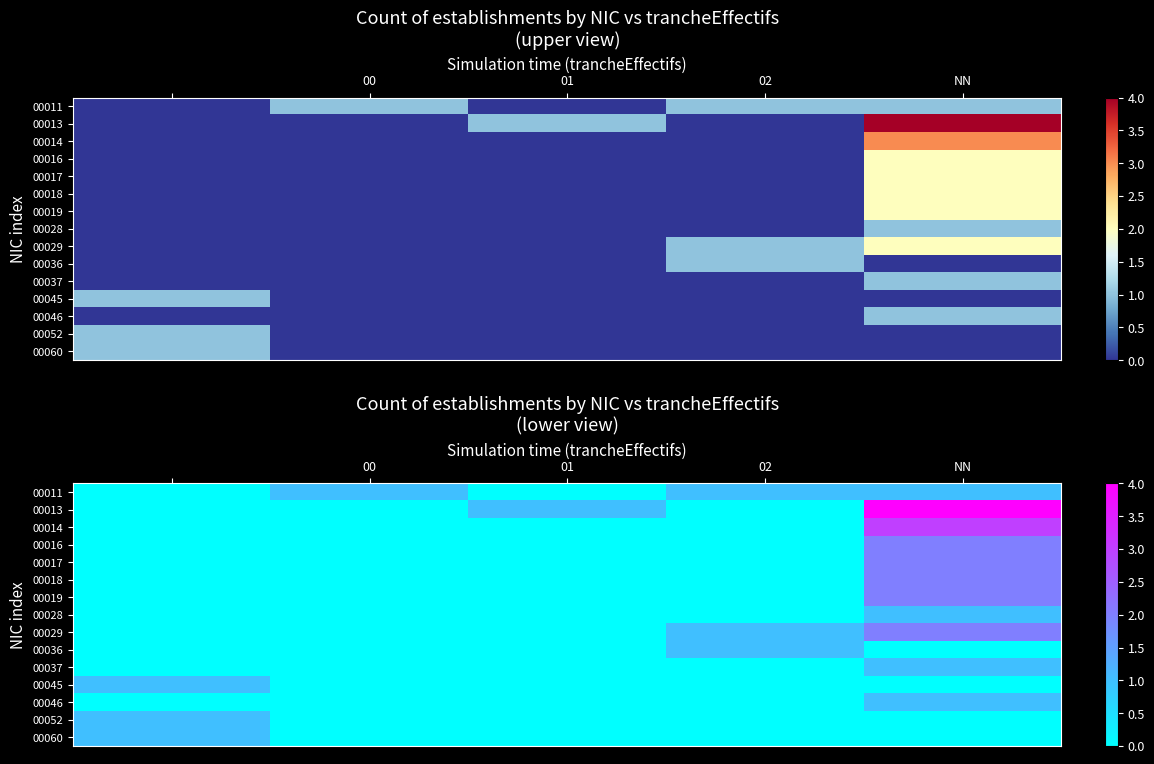

Which series has the widest spread of values?

00013